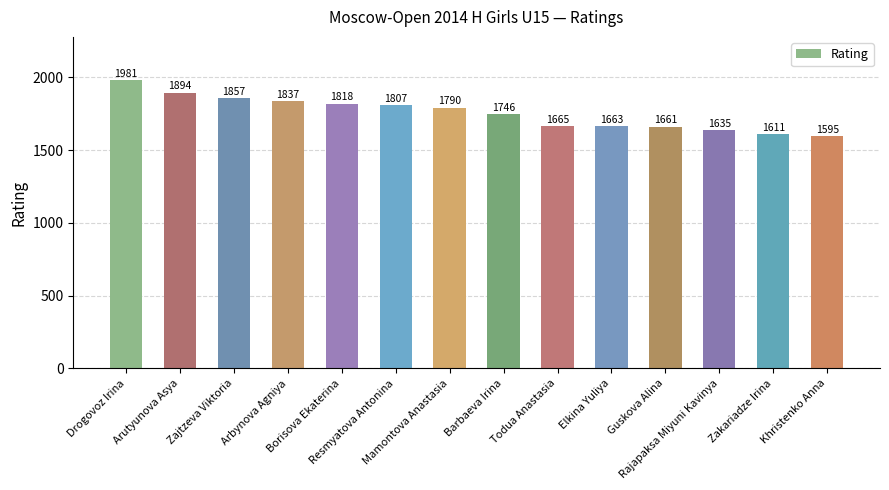

Are the bars horizontal?

No